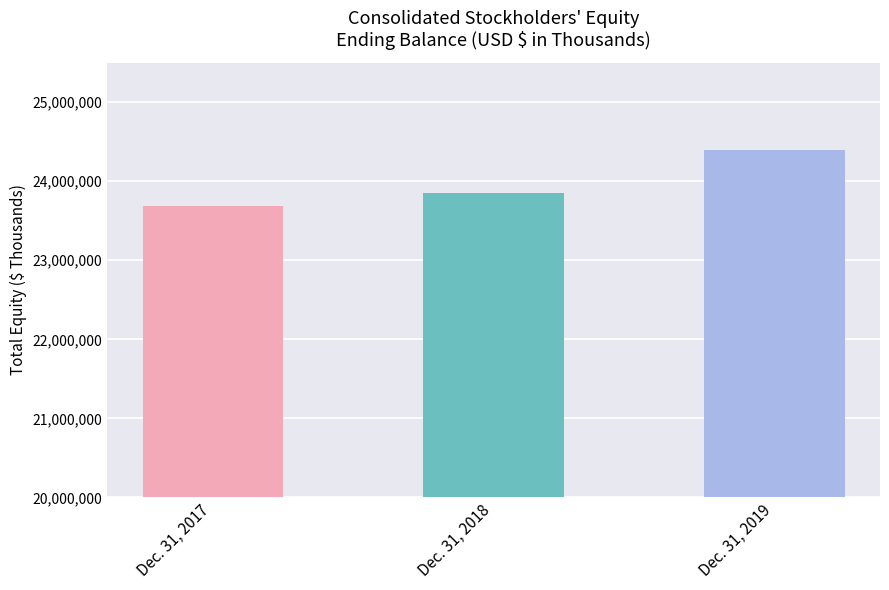

What is the value of the 3rd bar from the left?

24398830